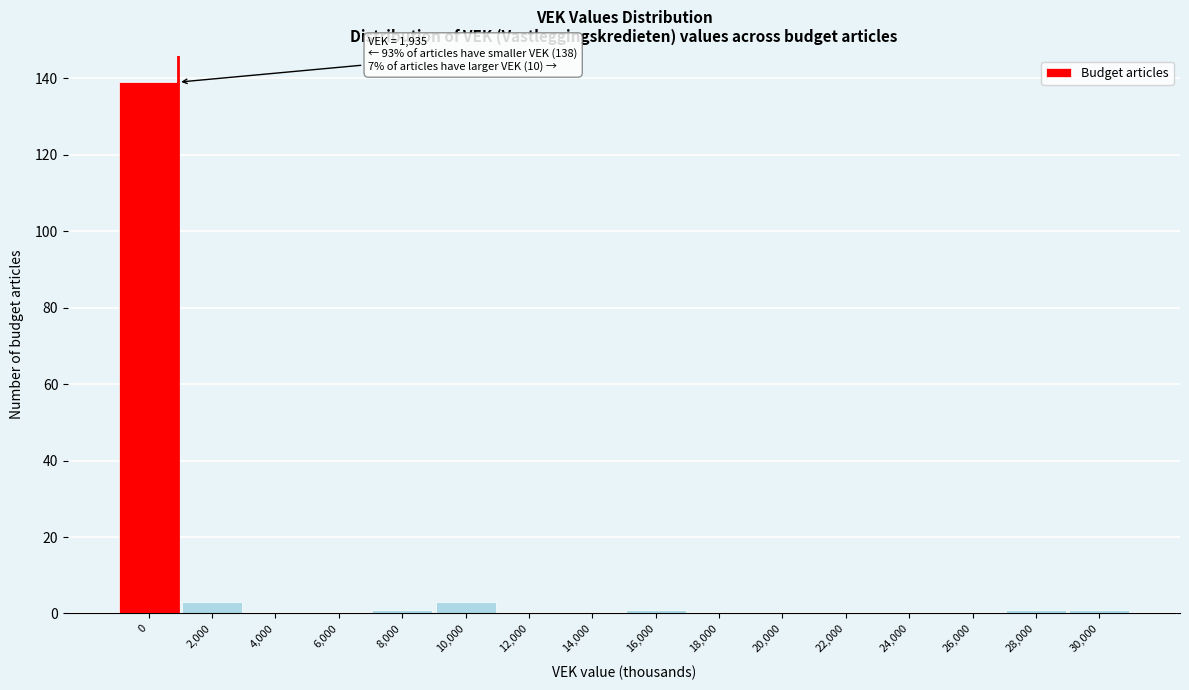

Reading left to right, transcribe all the data shown in this chart.

0=139	2,000=3	4,000=0	6,000=0	8,000=1	10,000=3	12,000=0	14,000=0	16,000=1	18,000=0	20,000=0	22,000=0	24,000=0	26,000=0	28,000=1	30,000=1